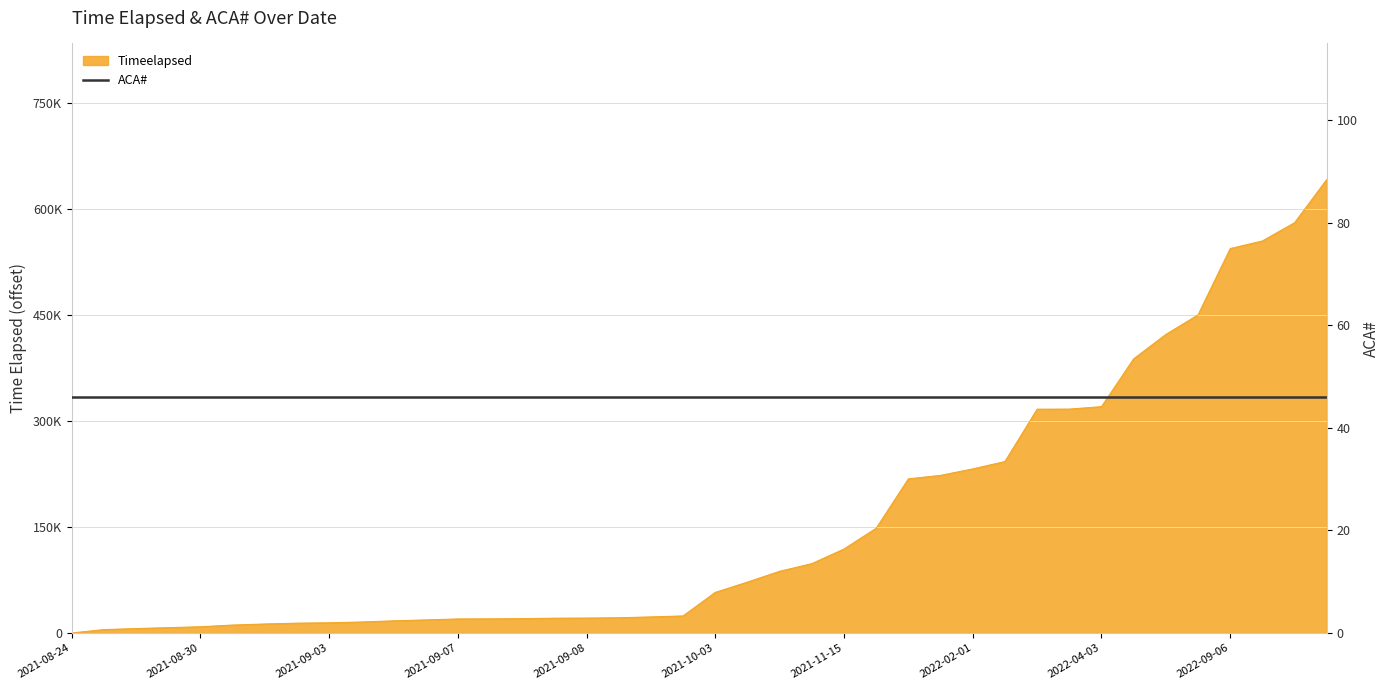

What is the maximum value shown in the chart?

641494